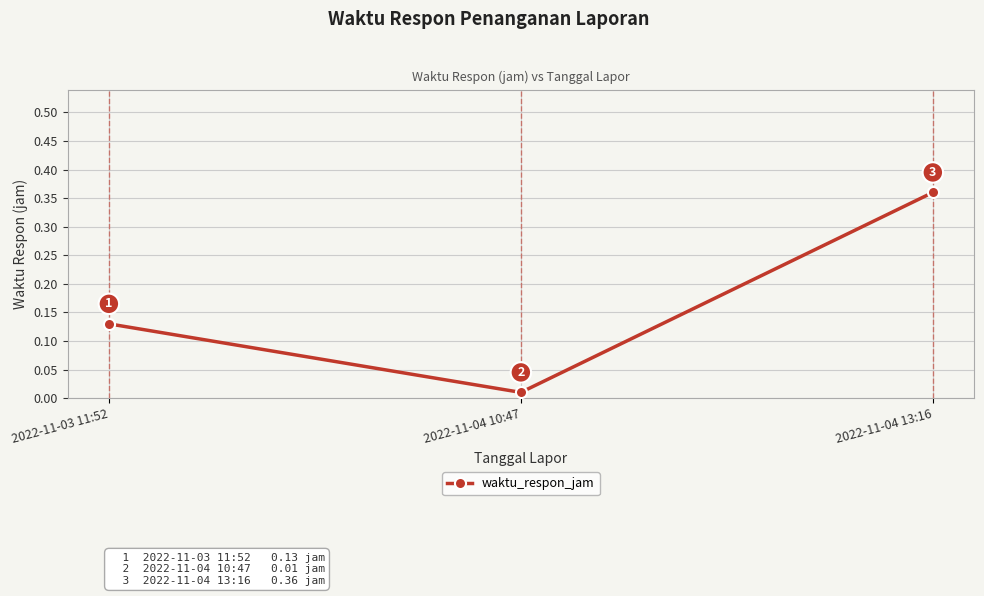

What position from the right is 2022-11-03 11:52?

3